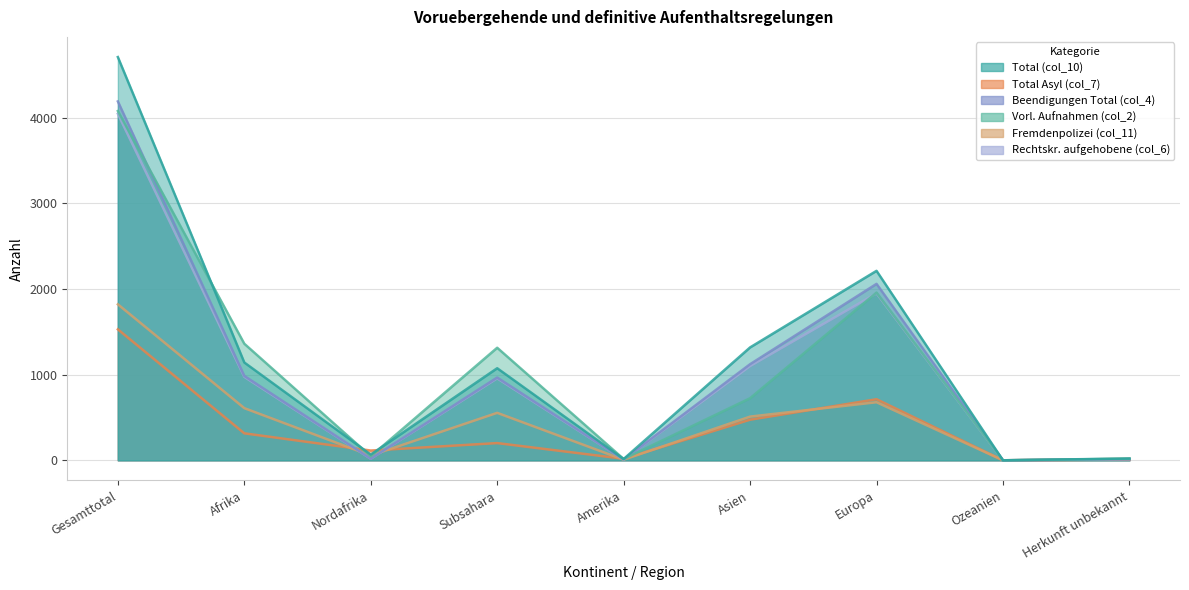

Which series changed the most between Gesamttotal and Amerika?

Total (col_10)